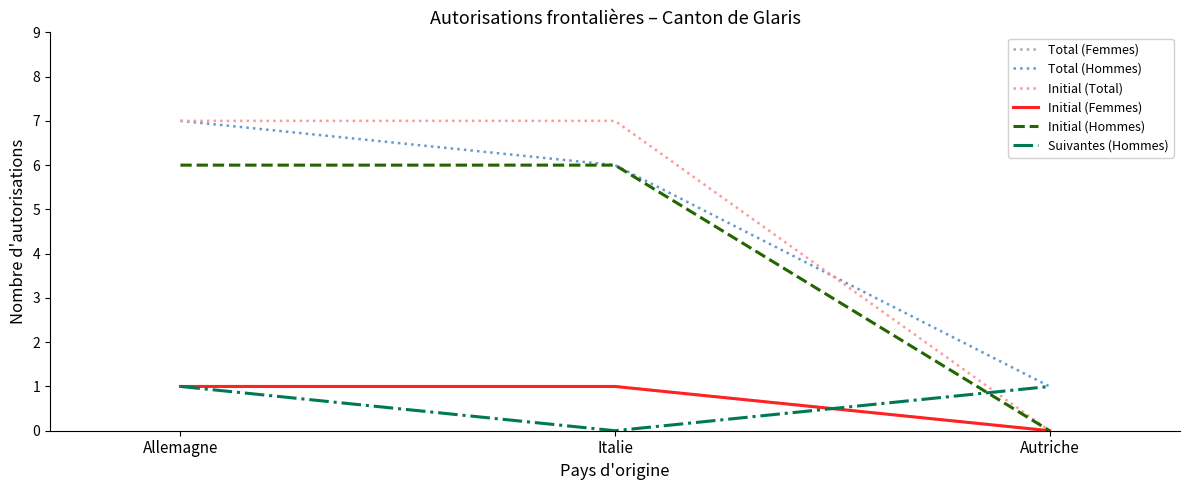

Rank the series by their maximum value, from highest to lowest.

Total (Hommes), Initial (Total), Initial (Hommes), Total (Femmes), Initial (Femmes), Suivantes (Hommes)